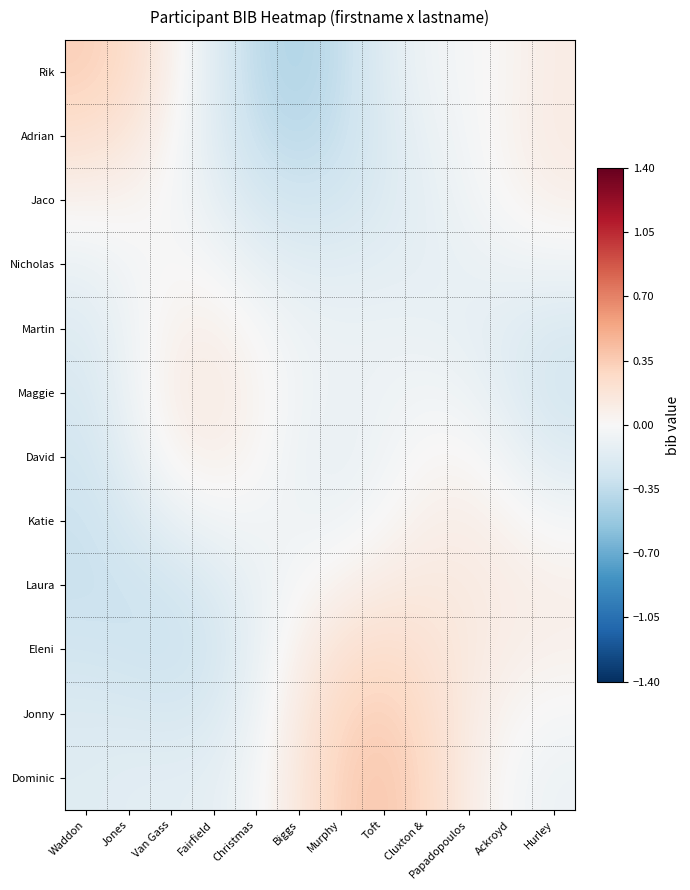

What is the total value across all series at Biggs?

-1.1